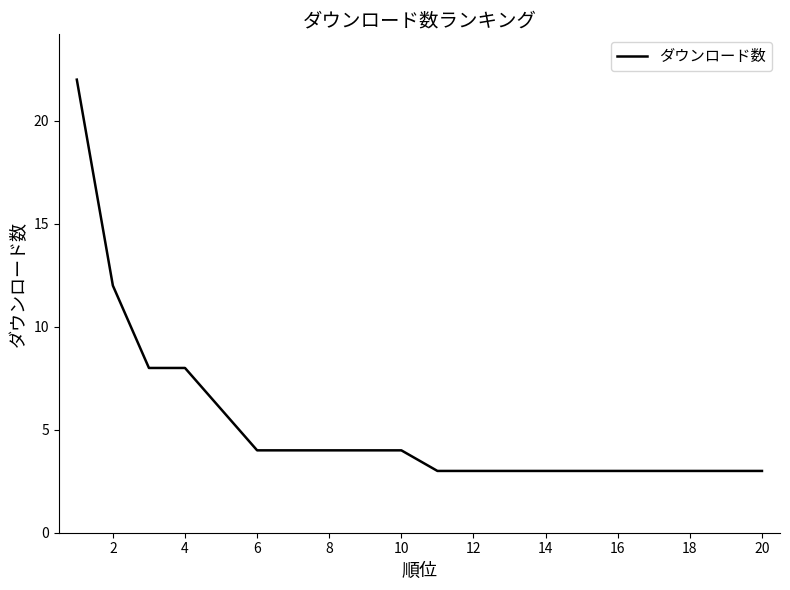

Reading left to right, list all the values displayed in this chart.

22	12	8	8	6	4	4	4	4	4	3	3	3	3	3	3	3	3	3	3